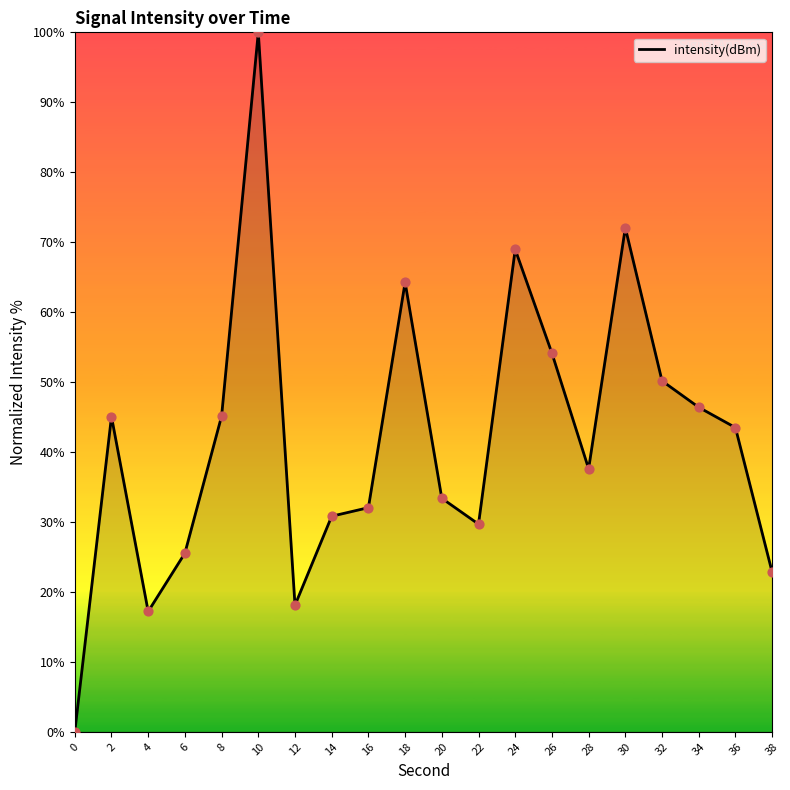

Approximately how many times larger is the value at 28 compared to 34?

0.8